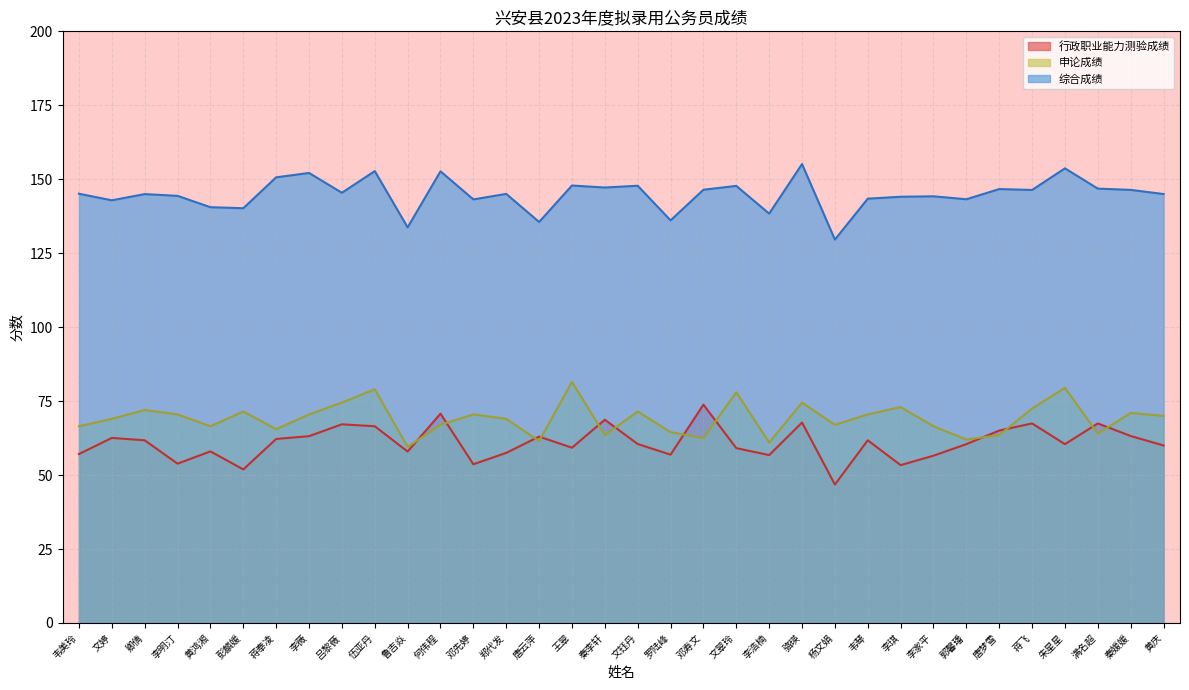

True or false: 申论成绩 has more than 2 interior local peaks.

True